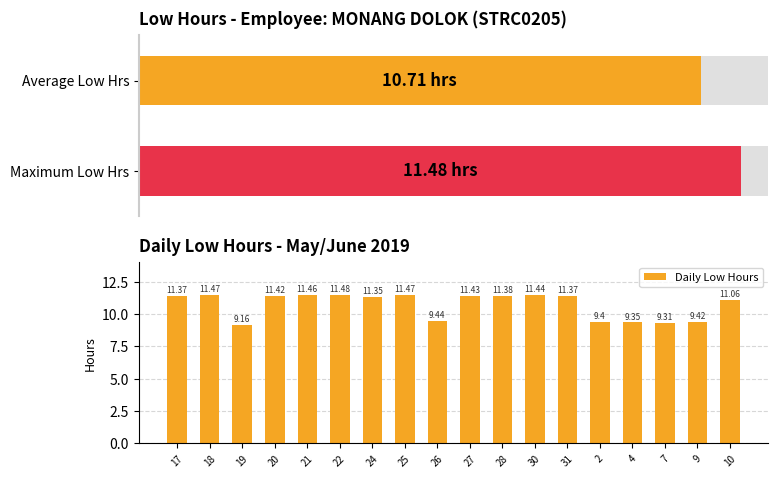

What is the smallest value displayed?

9.2